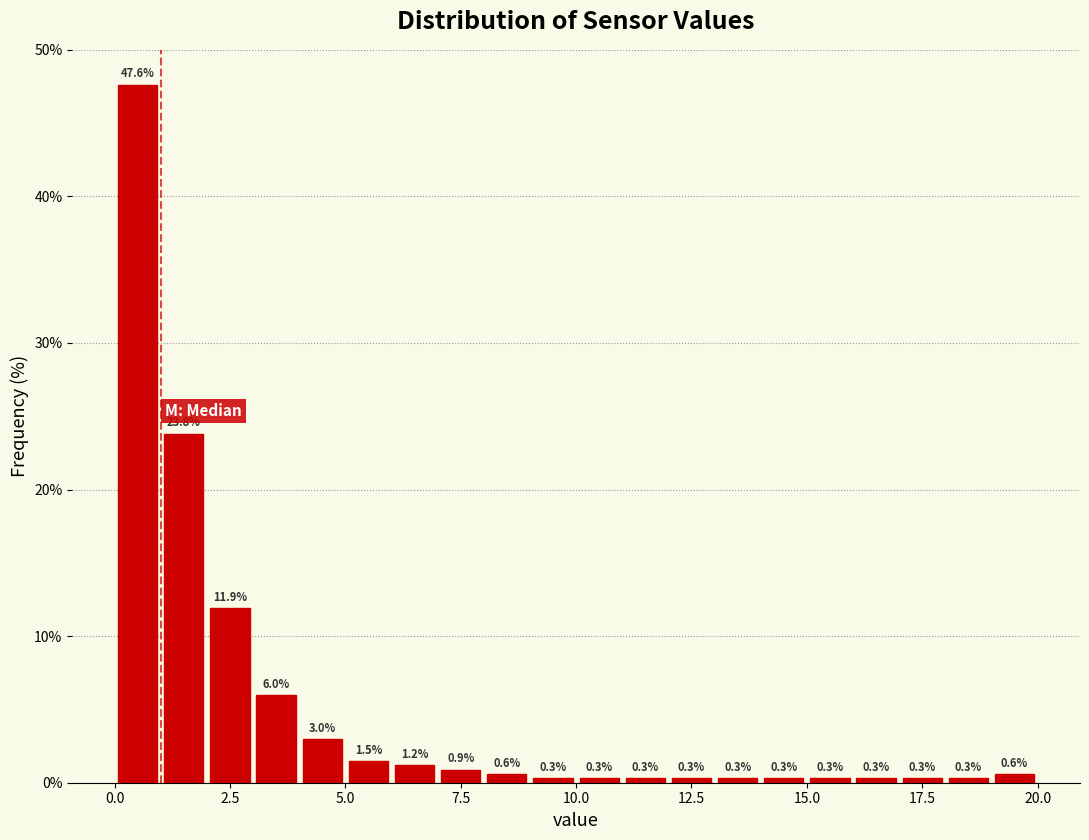

Around what value on the x-axis is the tallest bar? Give the approximate position of its centre, as read against the axis.

0.5